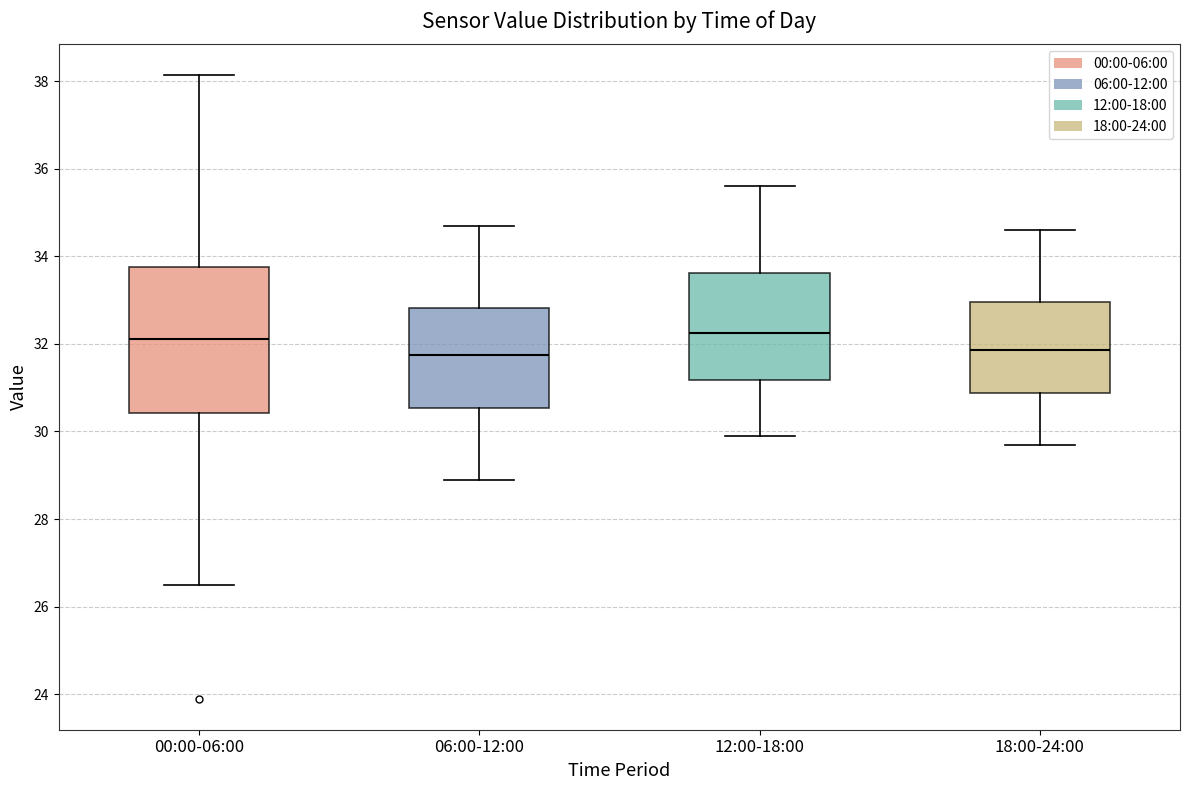

Which box is the tallest, from its lower edge to its upper edge?

00:00-06:00